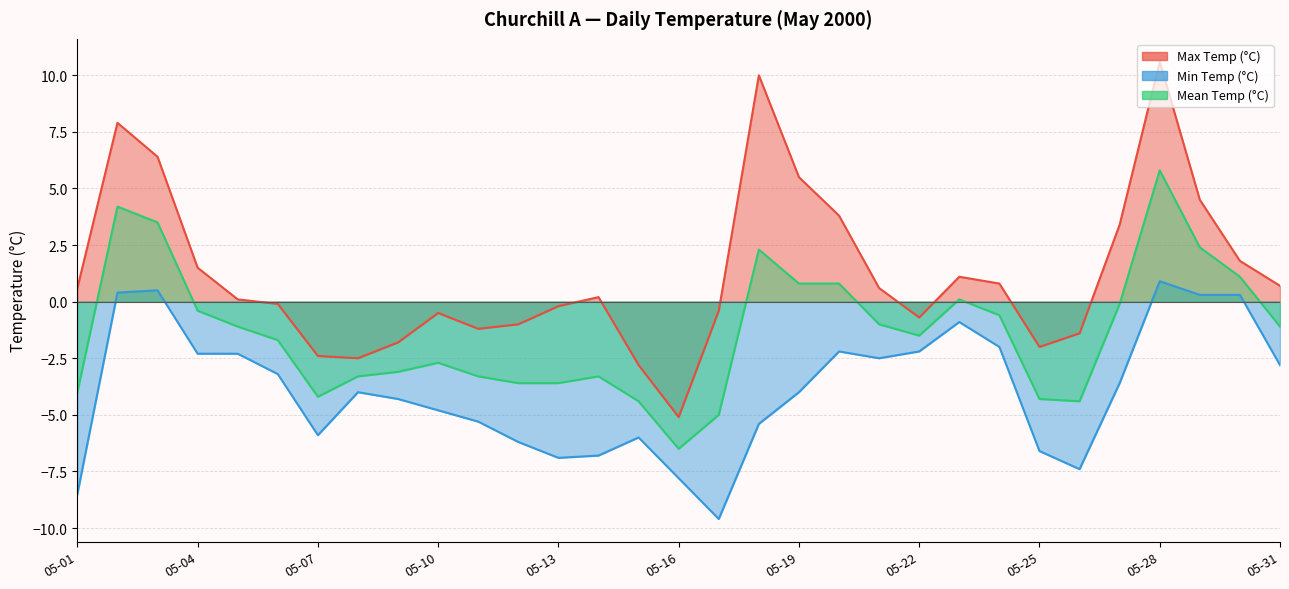

Which category has the highest value in the Mean Temp (°C) series?

05-28